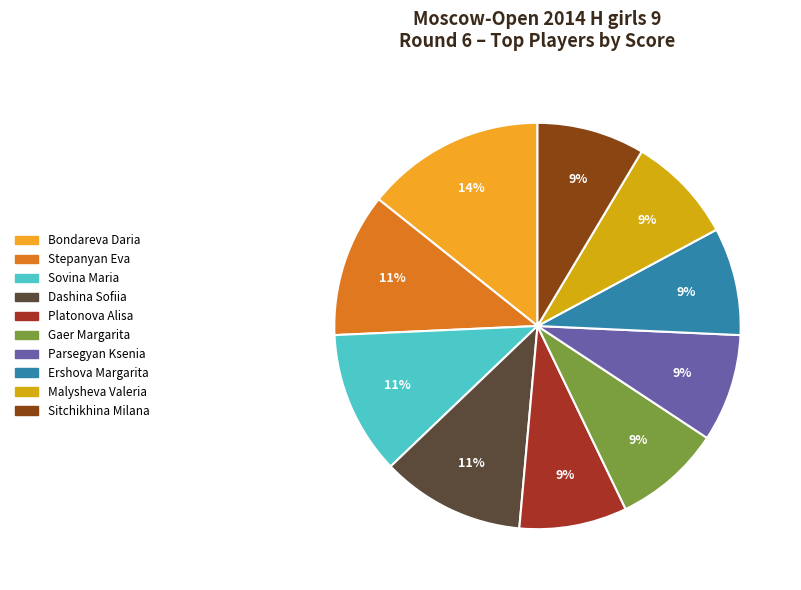

Combined, do Ershova Margarita and Gaer Margarita account for over 50%?

No